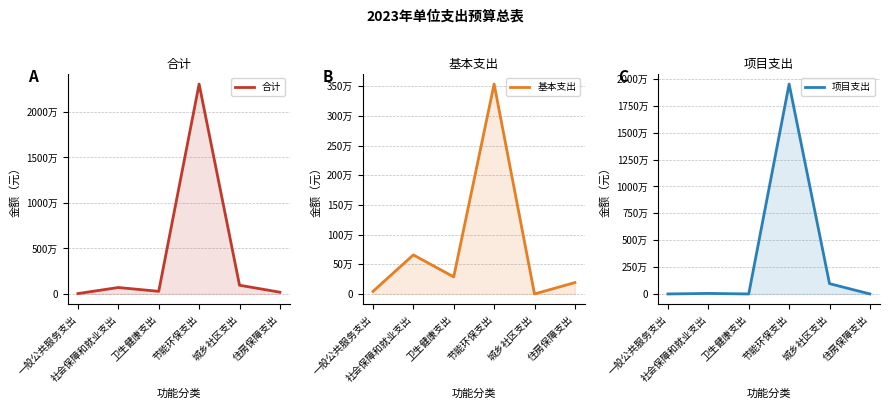

Rank the categories by 项目支出 value from lowest to highest.

一般公共服务支出, 卫生健康支出, 住房保障支出, 社会保障和就业支出, 城乡社区支出, 节能环保支出